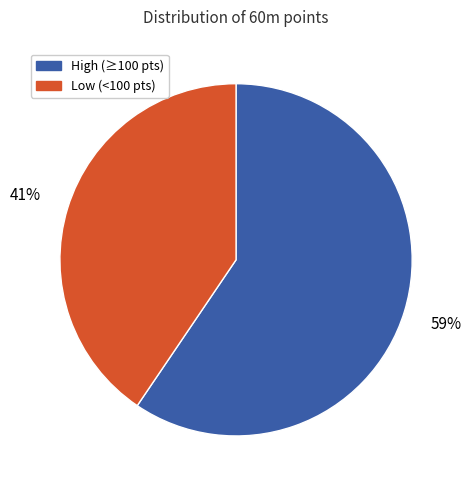

Is there any slice that represents more than half of the pie?

Yes